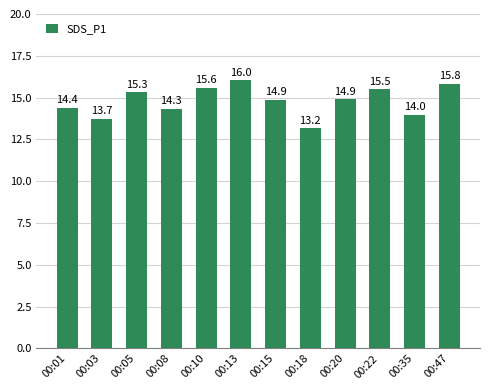

Is it true that the value at 00:01 is 14.4?

True